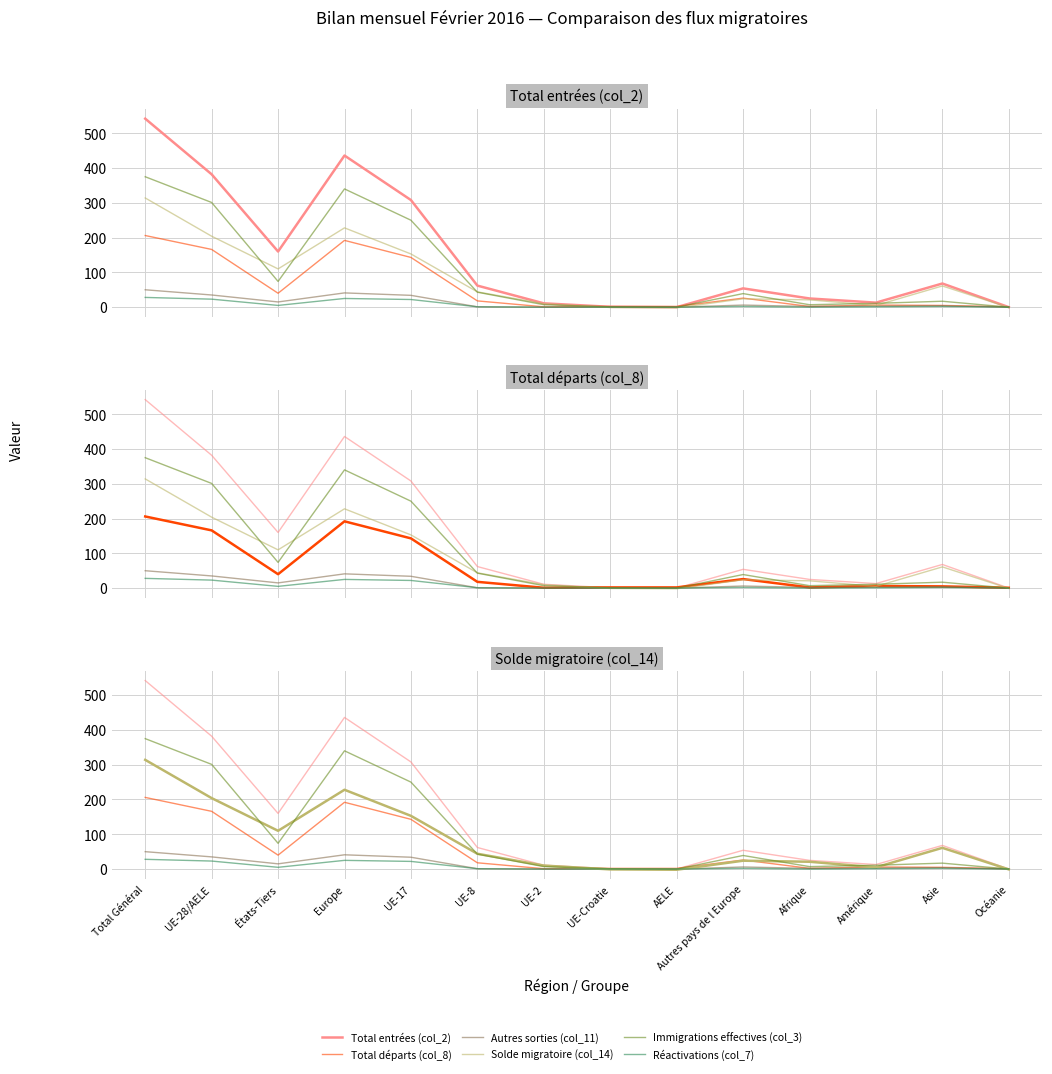

Reading left to right, transcribe all the data shown in this chart.

Total entrées (col_2): Total Général=542	UE-28/AELE=382	États-Tiers=160	Europe=436	UE-17=308	UE-8=62	UE-2=11	UE-Croatie=1	AELE=0	Autres pays de l Europe=54	Afrique=25	Amérique=13	Asie=68	Océanie=0
Total départs (col_8): Total Général=206	UE-28/AELE=166	États-Tiers=40	Europe=192	UE-17=143	UE-8=18	UE-2=1	UE-Croatie=2	AELE=2	Autres pays de l Europe=26	Afrique=2	Amérique=6	Asie=5	Océanie=1
Autres sorties (col_11): Total Général=50	UE-28/AELE=35	États-Tiers=15	Europe=41	UE-17=34	UE-8=1	UE-2=0	UE-Croatie=0	AELE=0	Autres pays de l Europe=6	Afrique=2	Amérique=3	Asie=4	Océanie=0
Solde migratoire (col_14): Total Général=314	UE-28/AELE=204	États-Tiers=110	Europe=228	UE-17=153	UE-8=44	UE-2=10	UE-Croatie=-1	AELE=-2	Autres pays de l Europe=24	Afrique=21	Amérique=5	Asie=61	Océanie=-1
Immigrations effectives (col_3): Total Général=375	UE-28/AELE=301	États-Tiers=74	Europe=340	UE-17=250	UE-8=43	UE-2=7	UE-Croatie=1	AELE=0	Autres pays de l Europe=39	Afrique=7	Amérique=11	Asie=17	Océanie=0
Réactivations (col_7): Total Général=28	UE-28/AELE=23	États-Tiers=5	Europe=25	UE-17=22	UE-8=1	UE-2=0	UE-Croatie=0	AELE=0	Autres pays de l Europe=2	Afrique=0	Amérique=1	Asie=2	Océanie=0